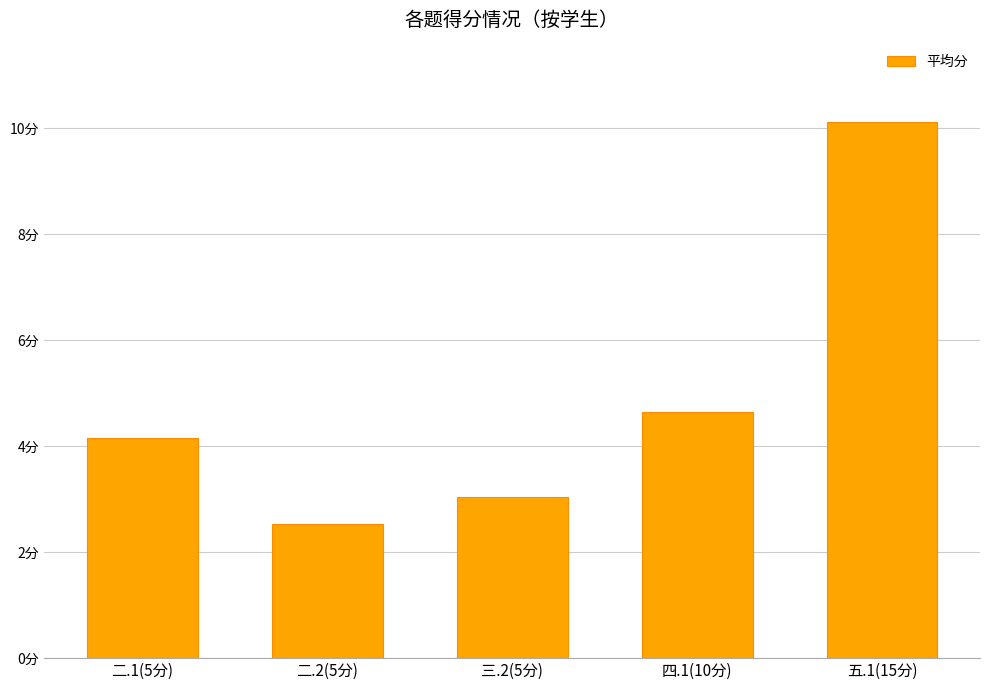

What is the greatest value displayed?

10.1